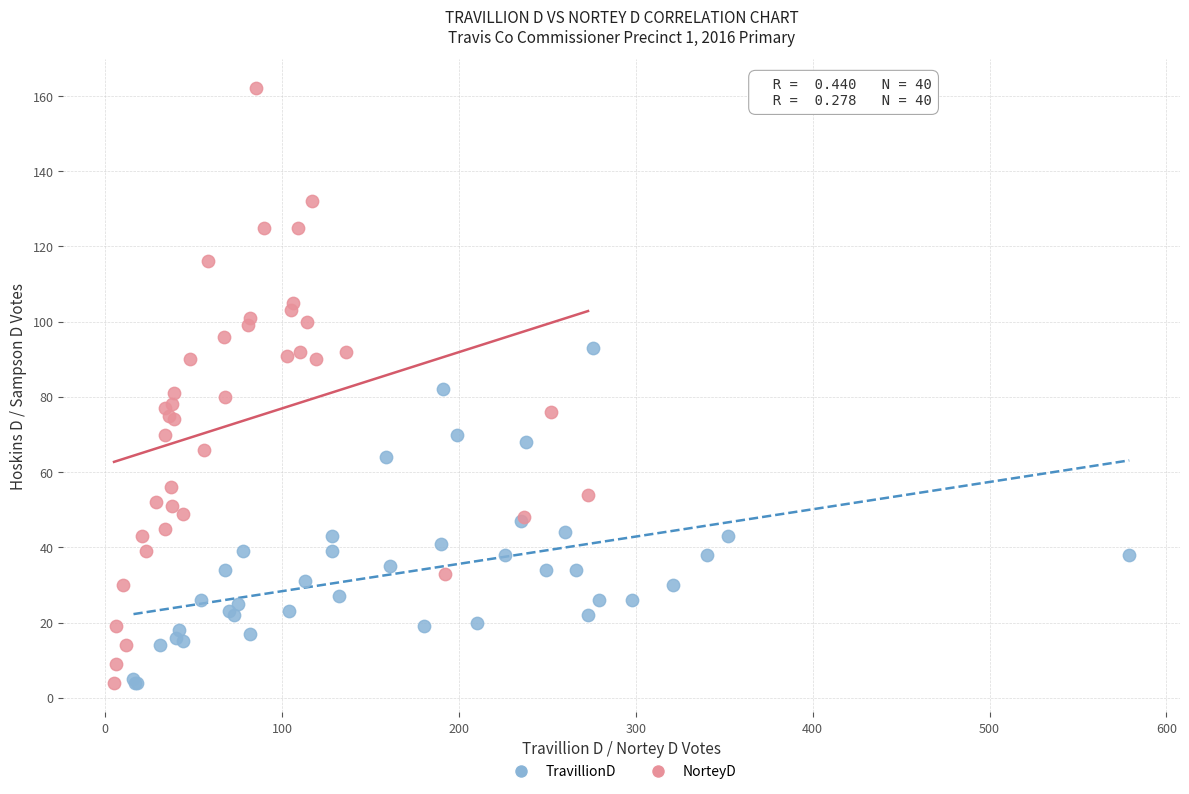

Which series contains the highest Y value?

NorteyD